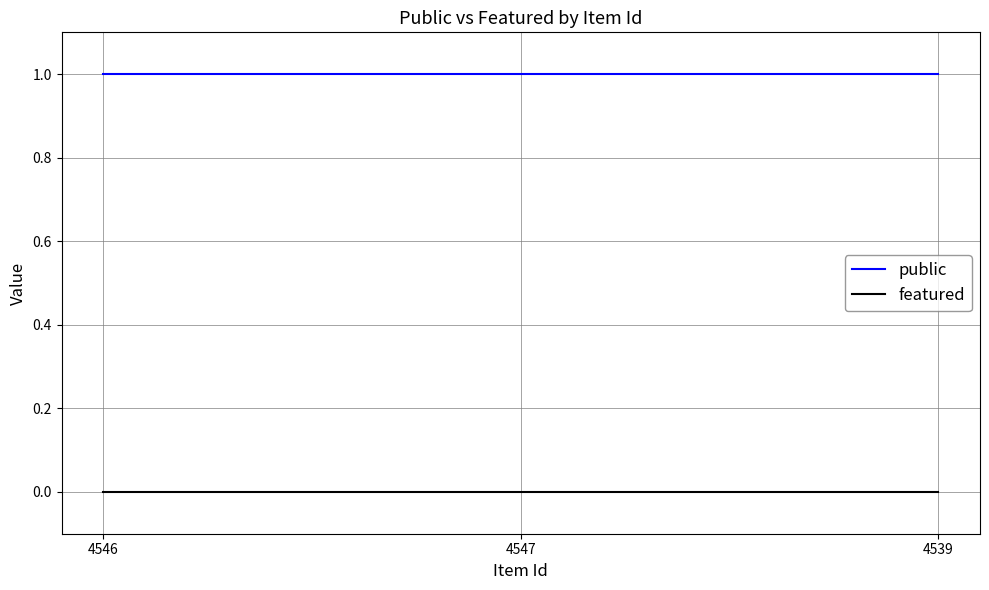

Reading left to right, what are all the values shown in this chart?

public: 1	1	1
featured: 0	0	0